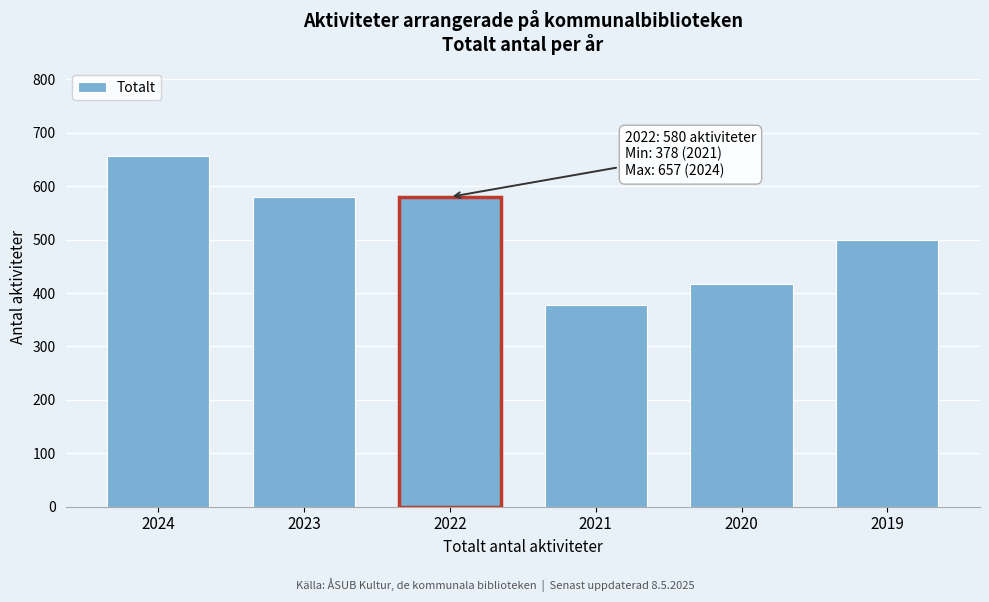

Reading right to left, transcribe all the data shown in this chart.

499	417	378	580	580	657